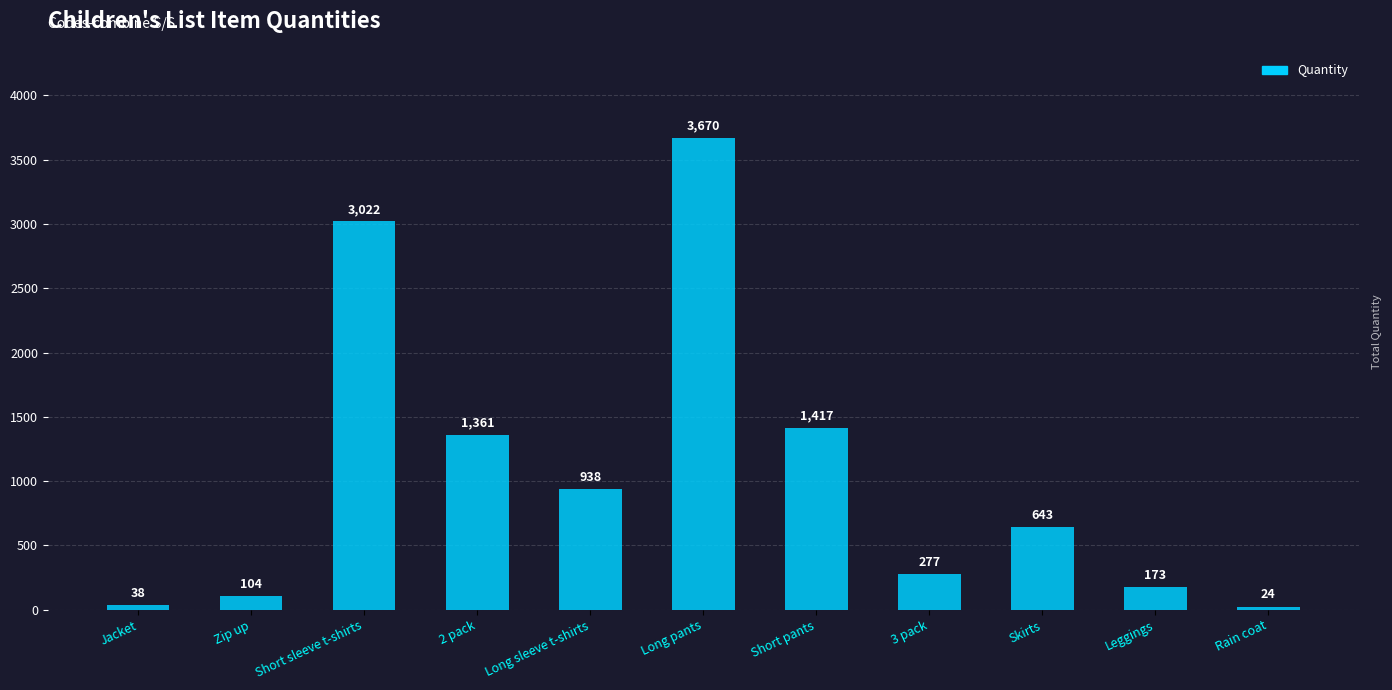

What is the difference between the maximum and second lowest values?

3632